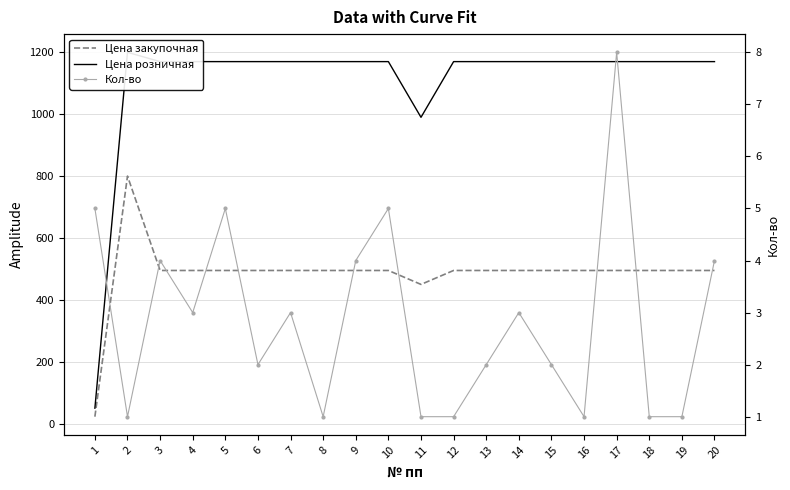

The value of Цена закупочная at 10 is 887.4. True or false?

False